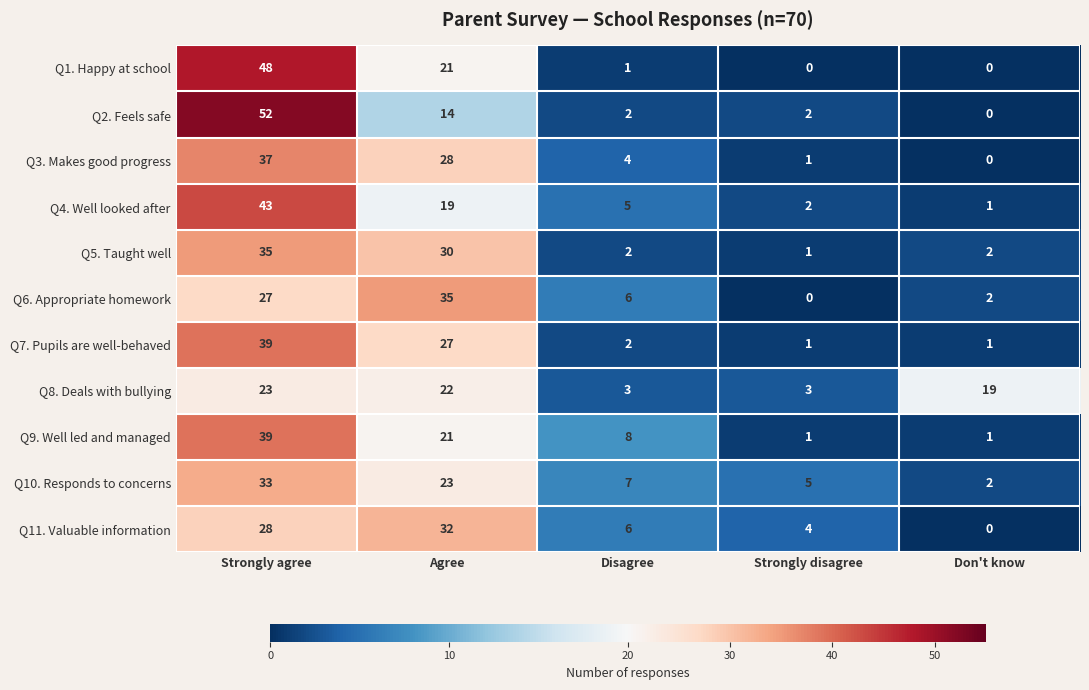

Is it true that Q2. Feels safe equals 2 at Disagree?

True